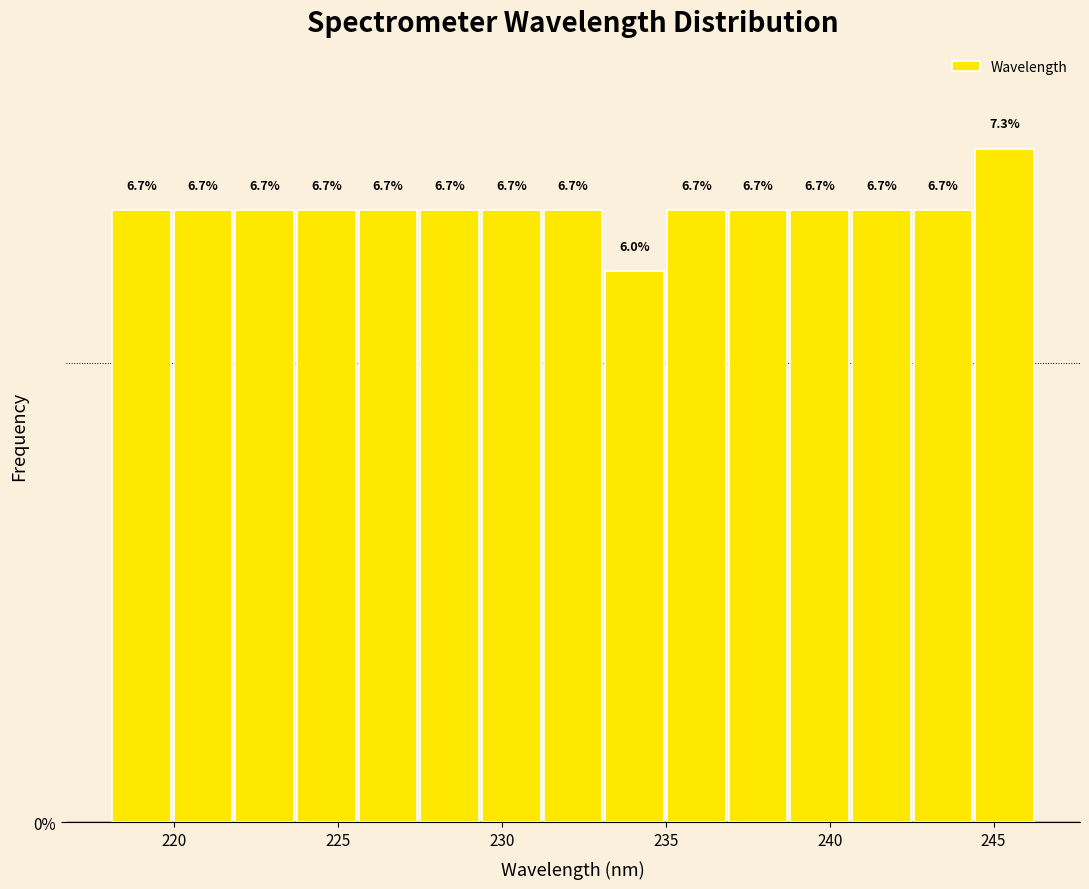

Around what value on the x-axis is the tallest bar? Give the approximate position of its centre, as read against the axis.

245.5